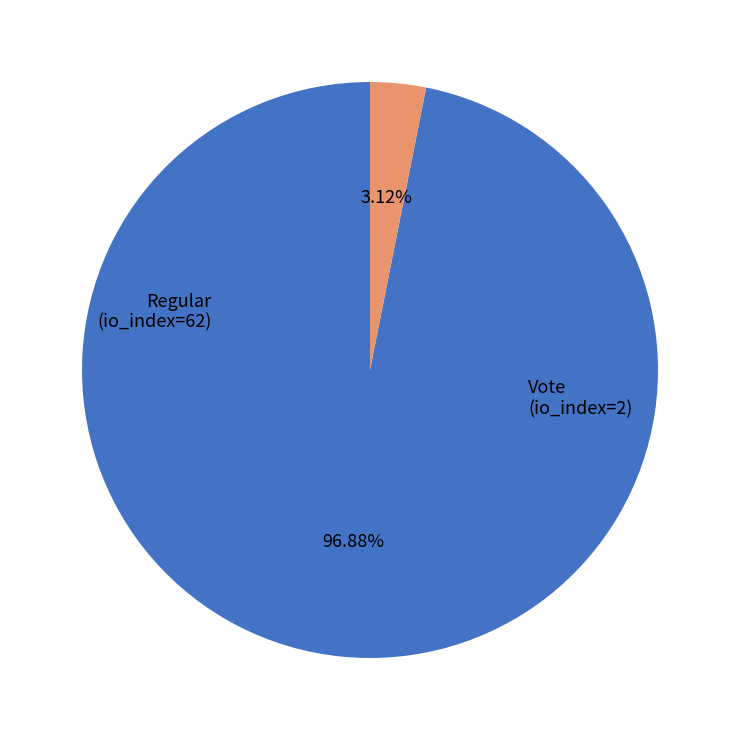

Is it true that Regular (io_index=62) is 92% of the pie?

False